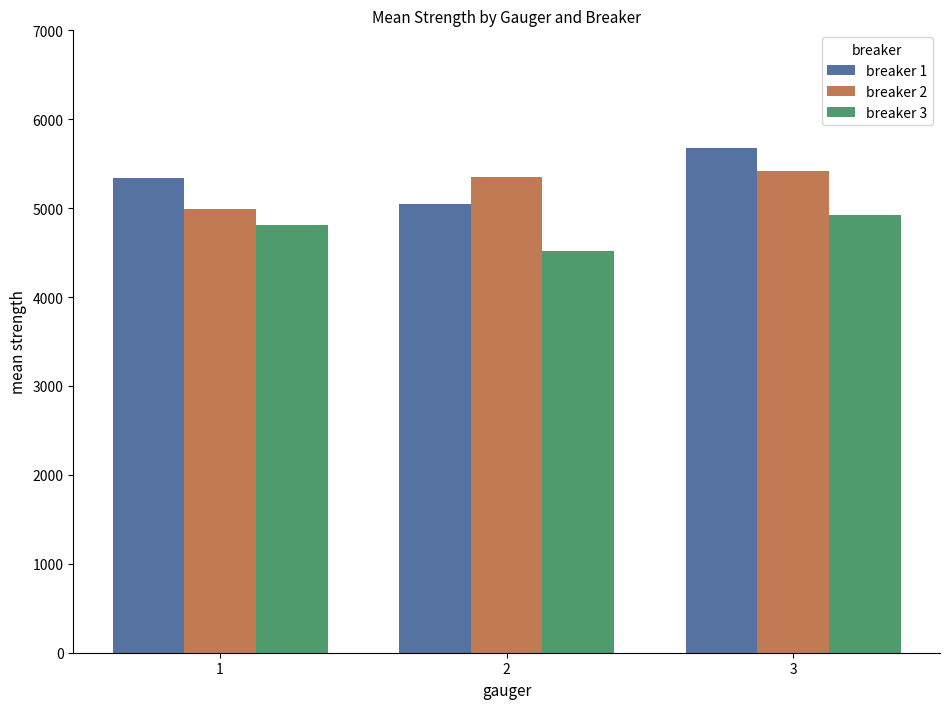

What is the sum of all breaker 3 values?

14247.5